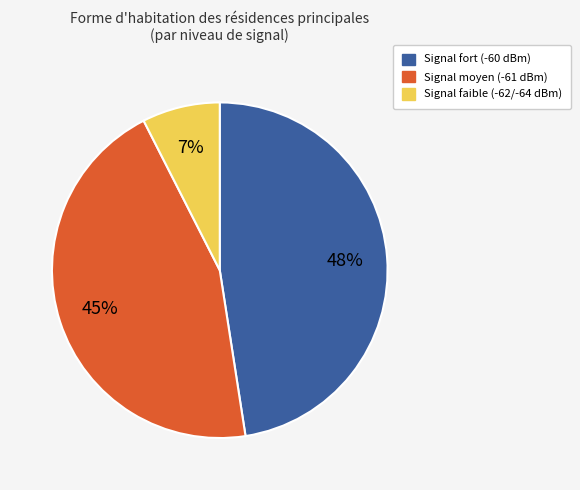

Is there a majority slice in this chart?

No